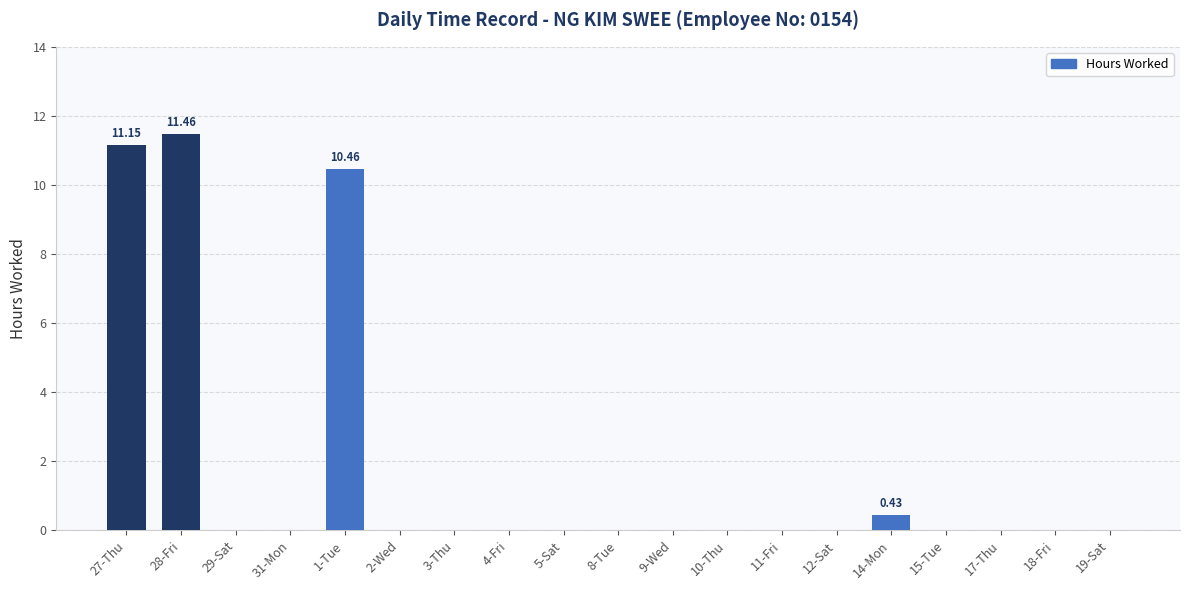

What is the change in value from 28-Fri to 3-Thu?

-11.5